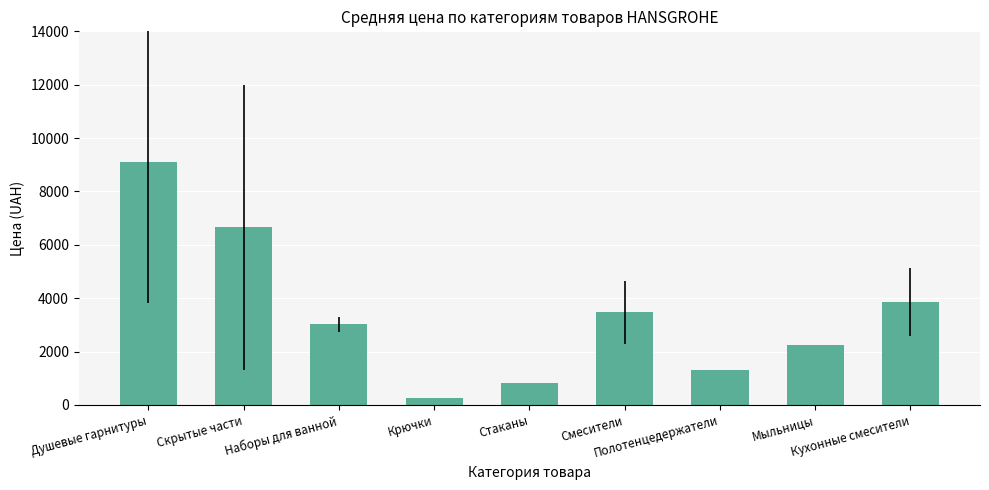

What is the value of the 2nd bar from the left?

6652.6